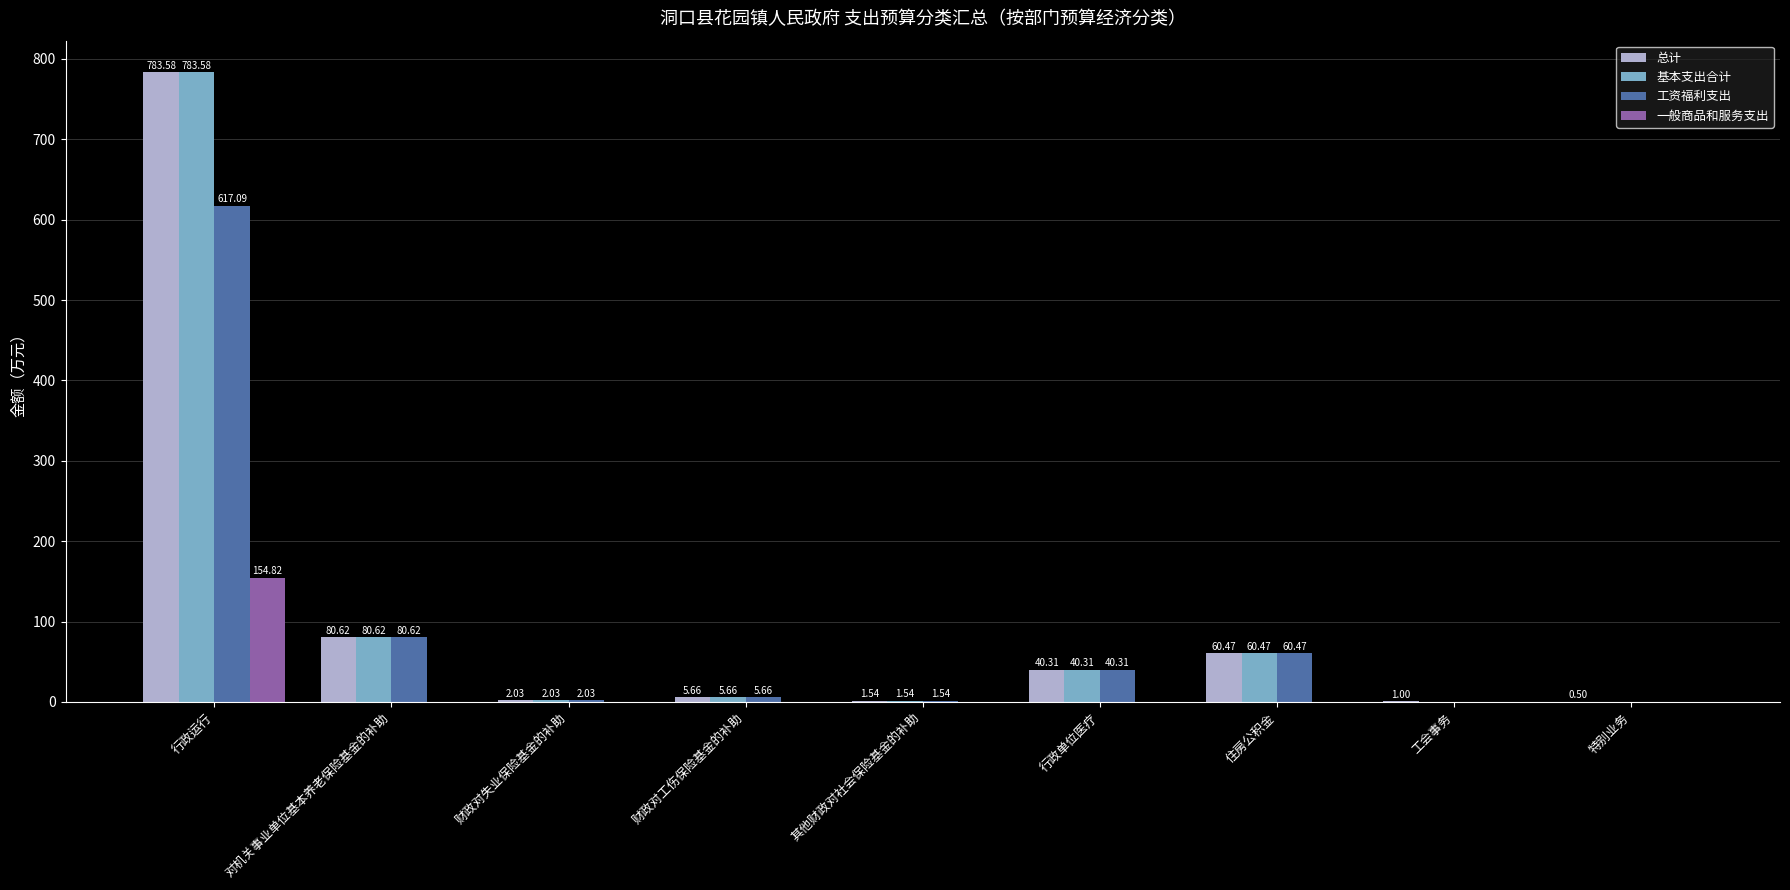

What is the total value across all series at 工会事务?

1.0